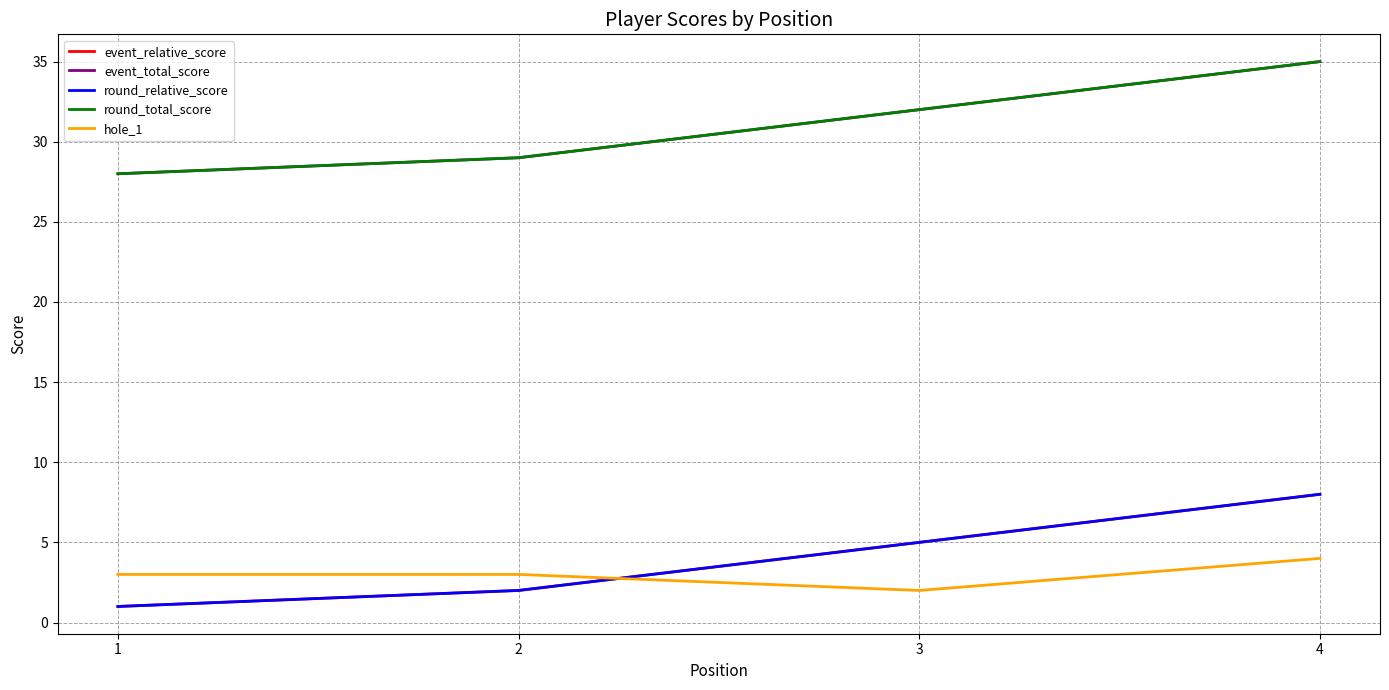

What is the approximate value of event_relative_score at 4?

8